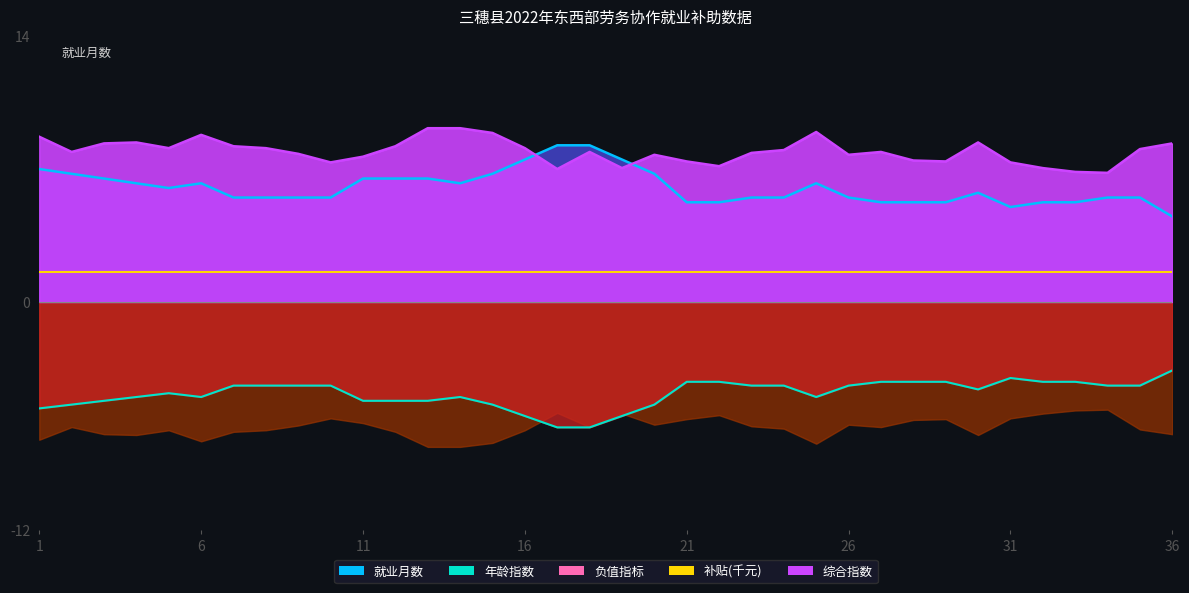

True or false: 补贴(千元) has a value of 2.2 at 9.

False